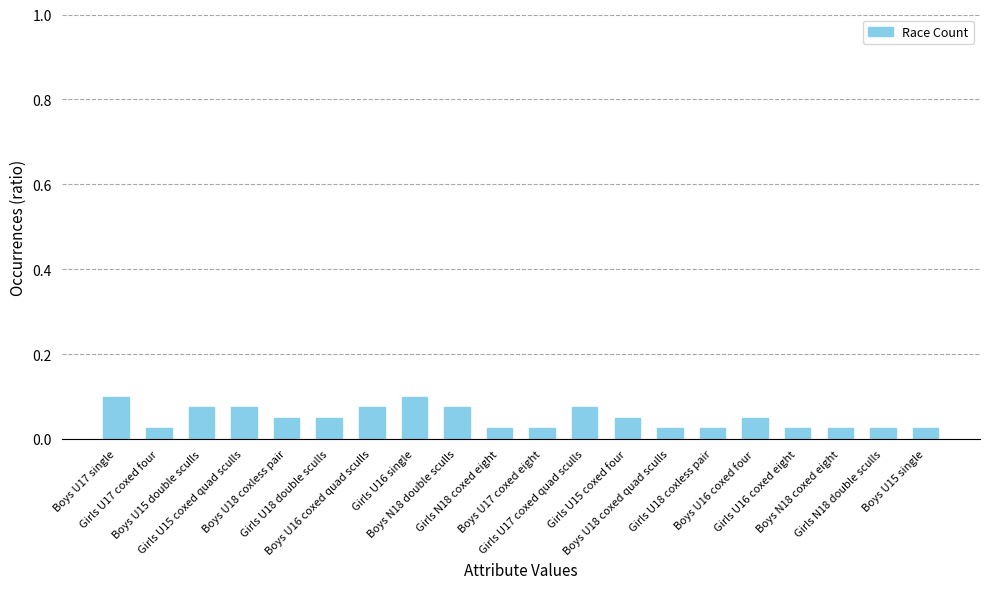

How many values are between 0 and 1?

20